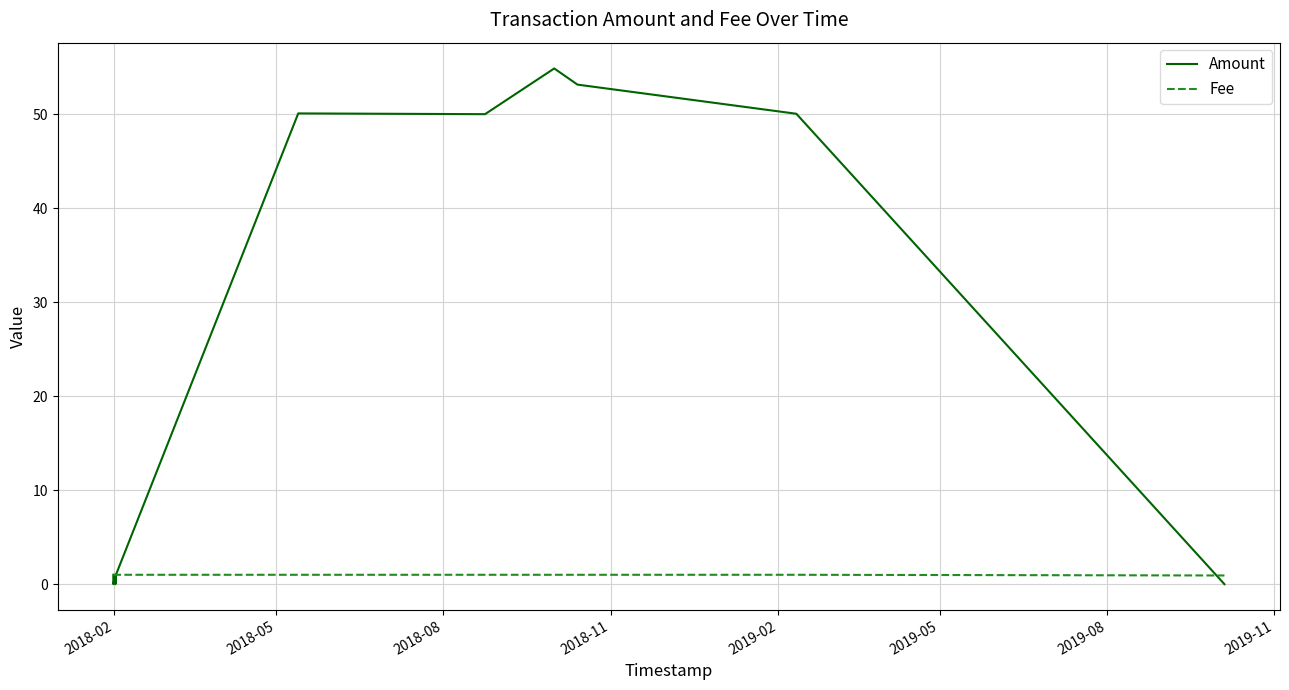

Which series has the largest total across all categories?

Amount